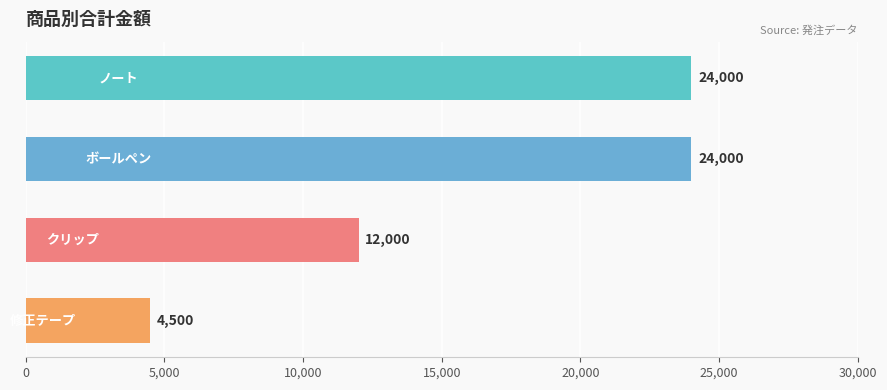

Count the values in the range 12000 to 24000.

3